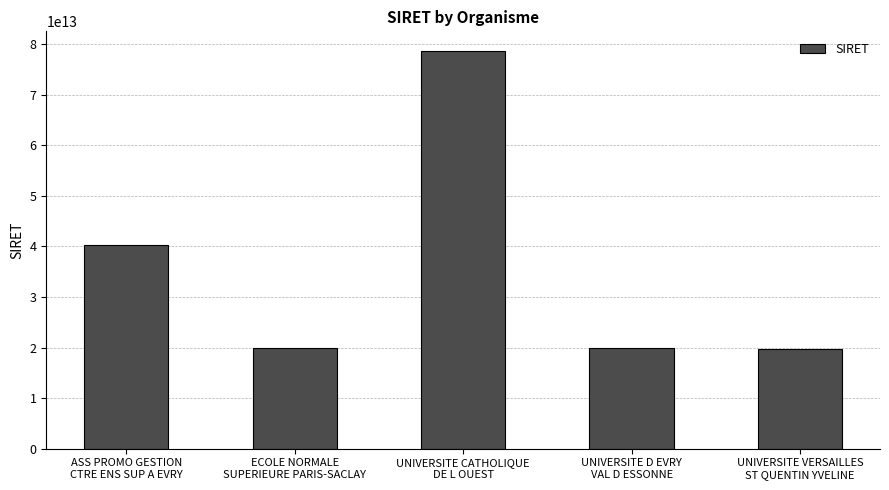

What is the minimum value shown in the chart?

19781944400013